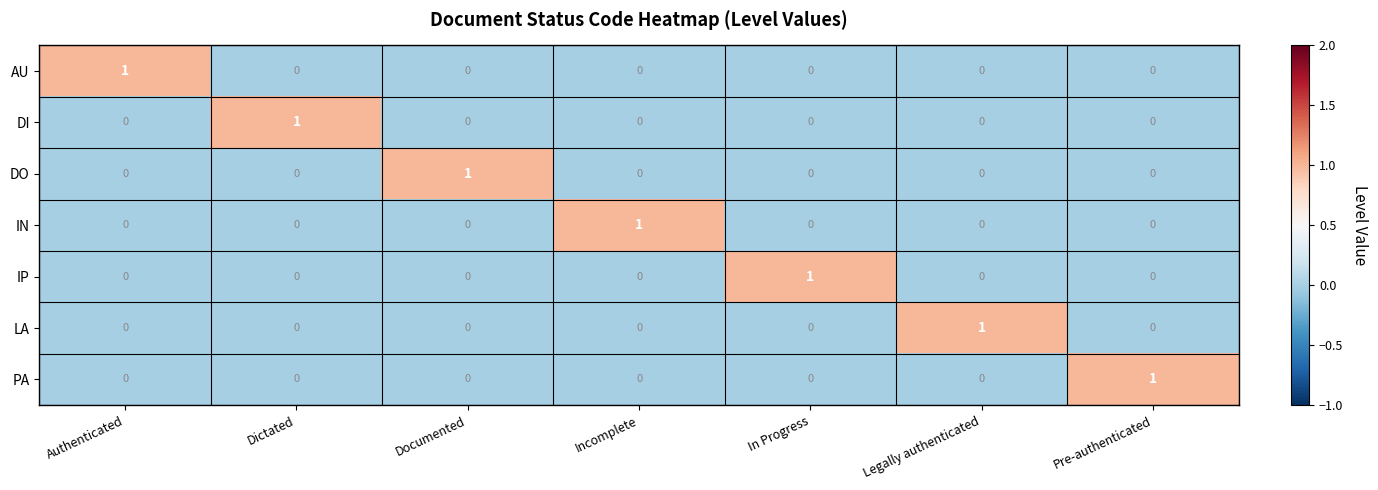

Count the PA values in the range 0 to 1.

7